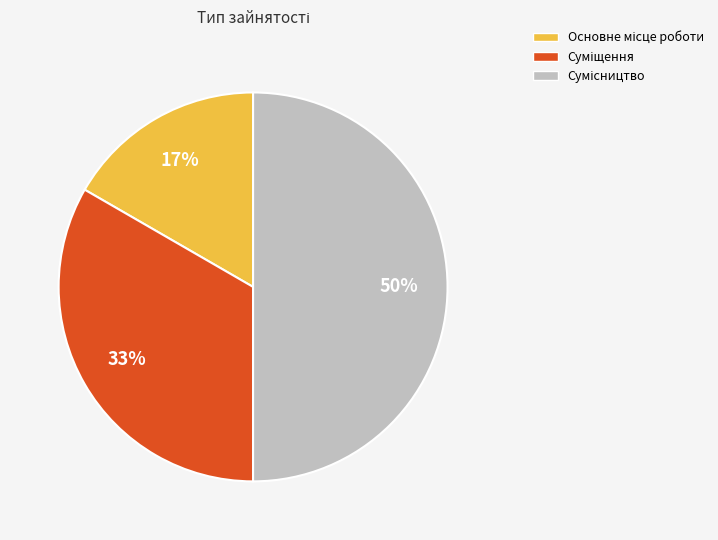

To the nearest percent, what is the difference between the largest and smallest slice percentages?

33%